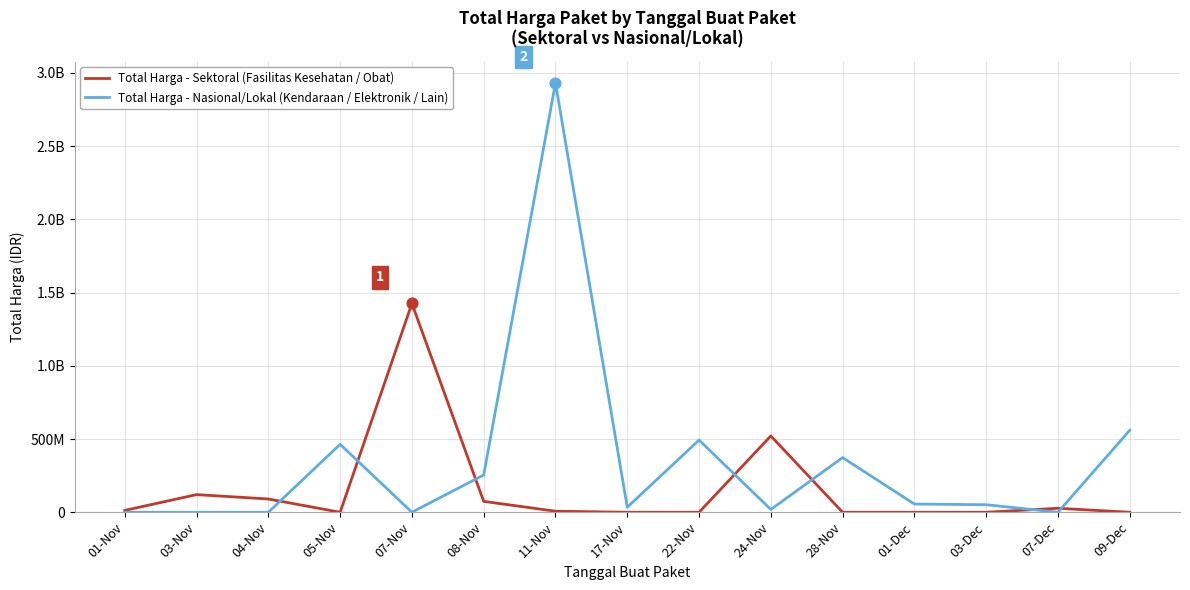

What are all the series names shown in the legend?

Total Harga - Sektoral (Fasilitas Kesehatan / Obat), Total Harga - Nasional/Lokal (Kendaraan / Elektronik / Lain)